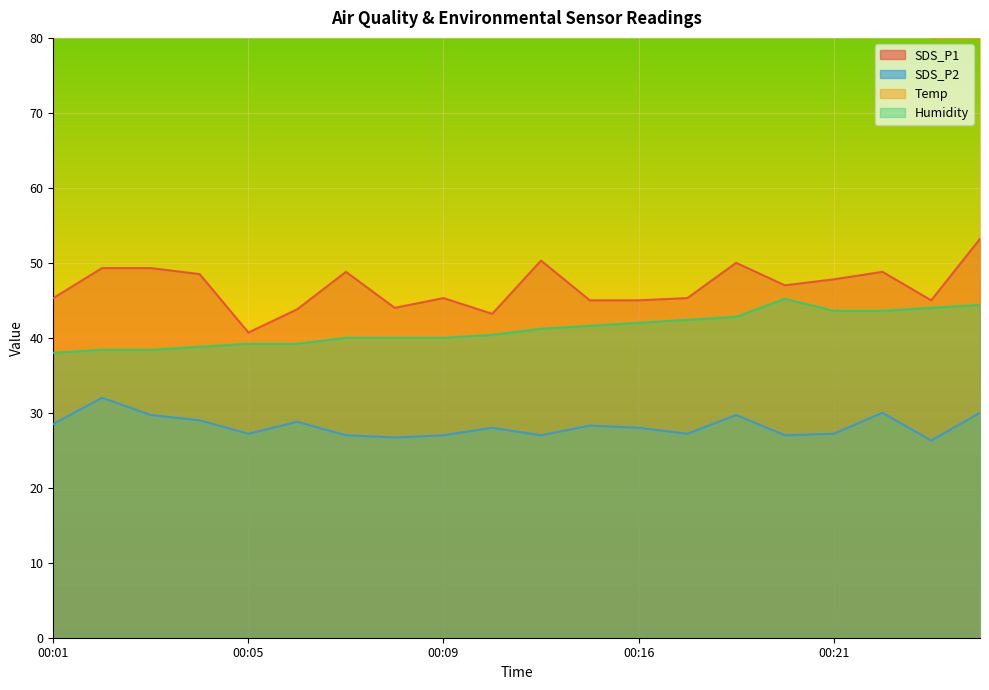

What is the difference between the second highest and minimum values in the SDS_P1 series?

9.6